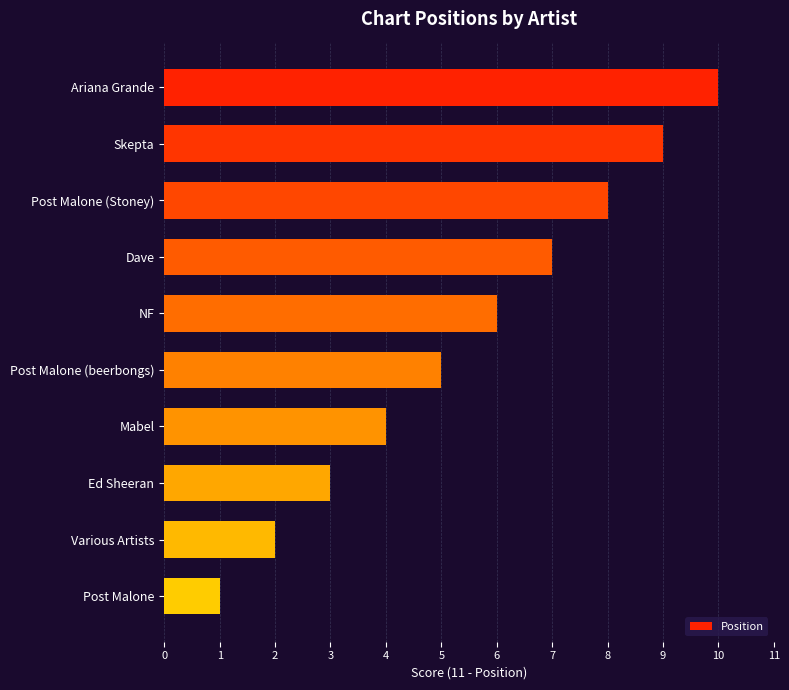

Rank the categories by value from highest to lowest.

Ariana Grande, Skepta, Post Malone (Stoney), Dave, NF, Post Malone (beerbongs), Mabel, Ed Sheeran, Various Artists, Post Malone